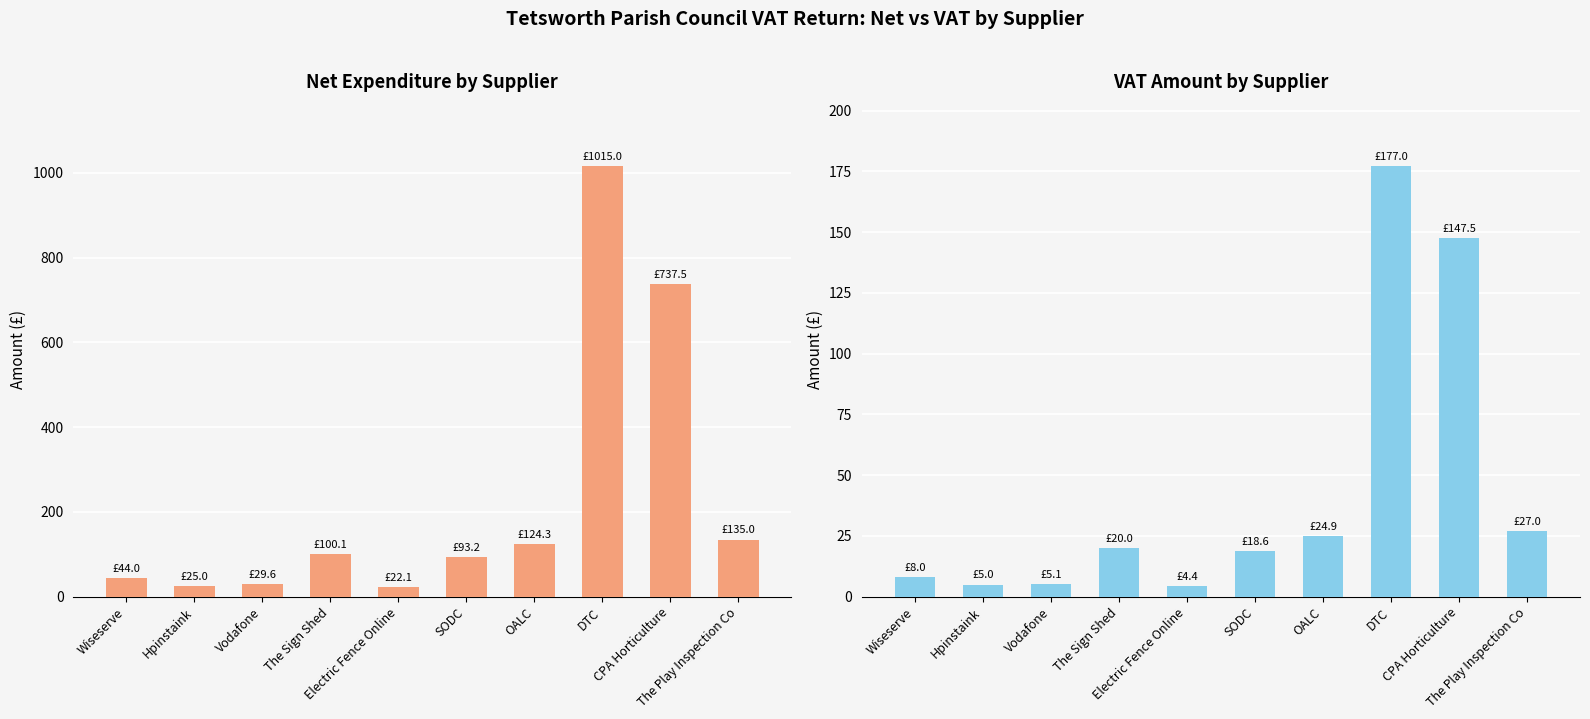

What is the label of the 7th bar from the right?

The Sign Shed